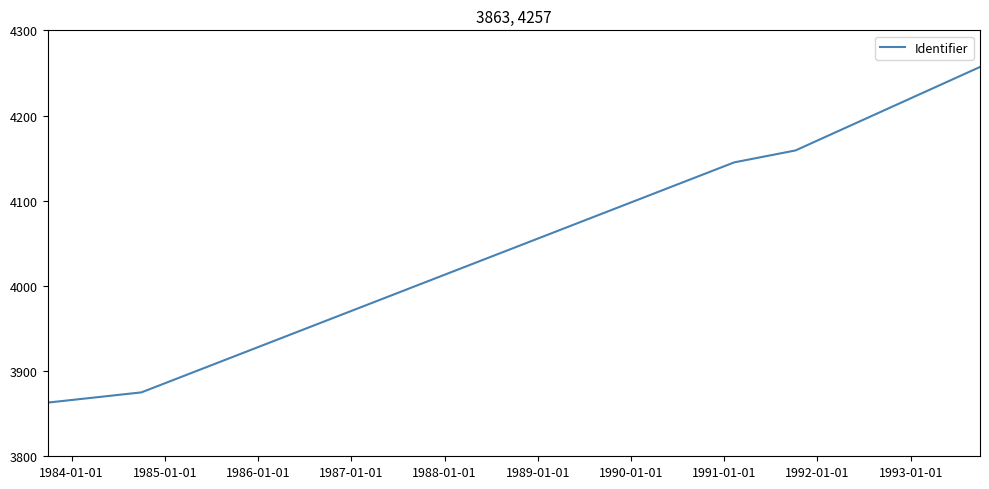

What is the difference between the maximum and minimum values?

394